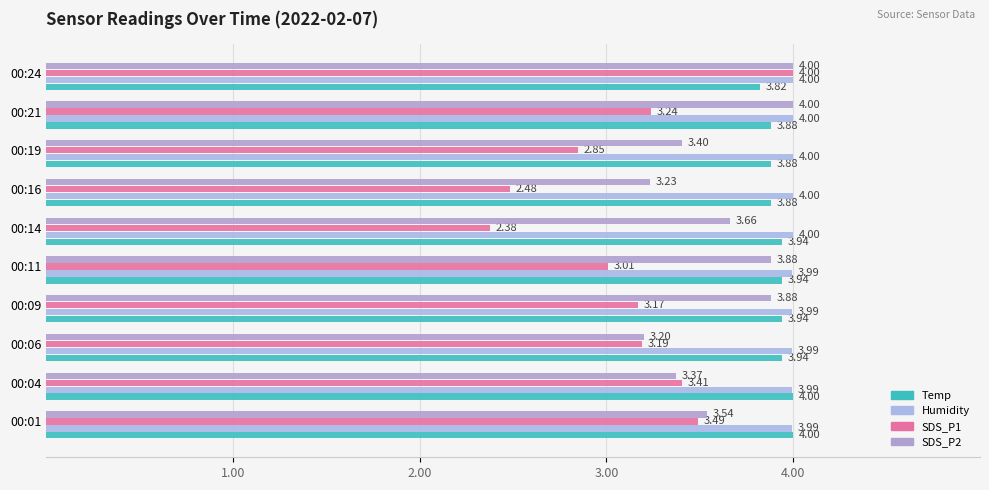

What is the minimum value for SDS_P2?

3.2